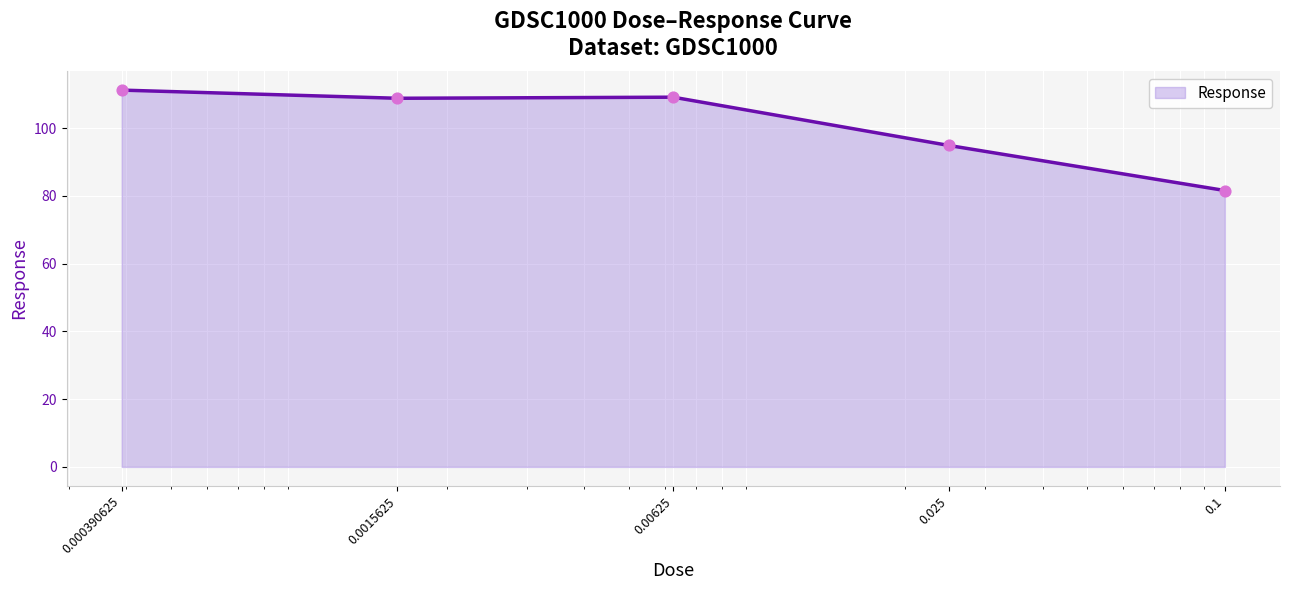

What is the minimum value shown in the chart?

81.6